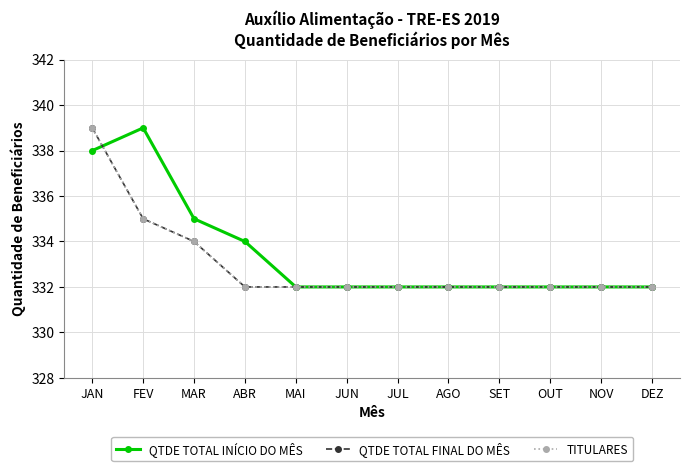

What value does the QTDE TOTAL INÍCIO DO MÊS series have at ABR?

334